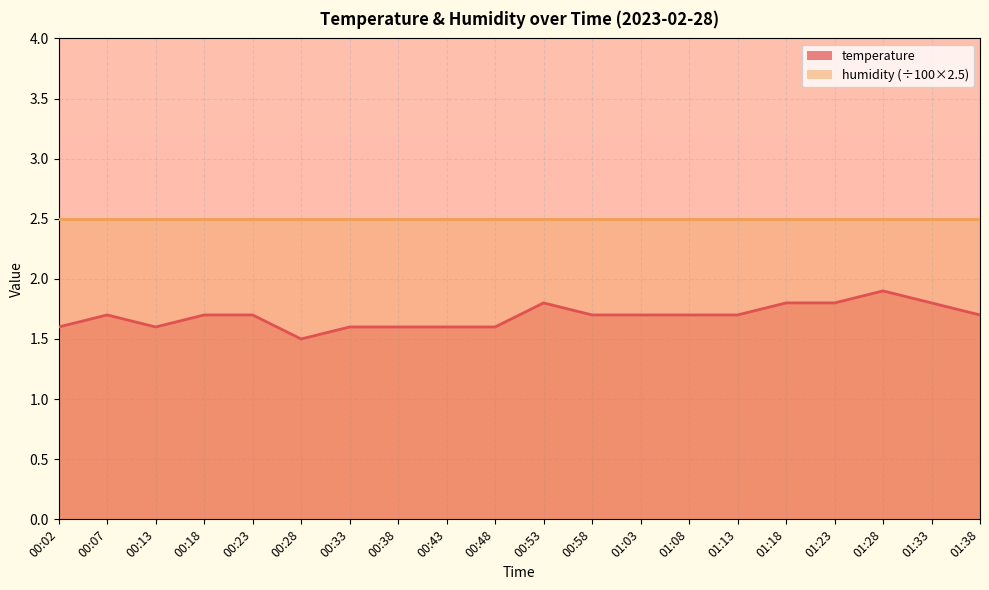

What is the smallest value displayed?

1.5